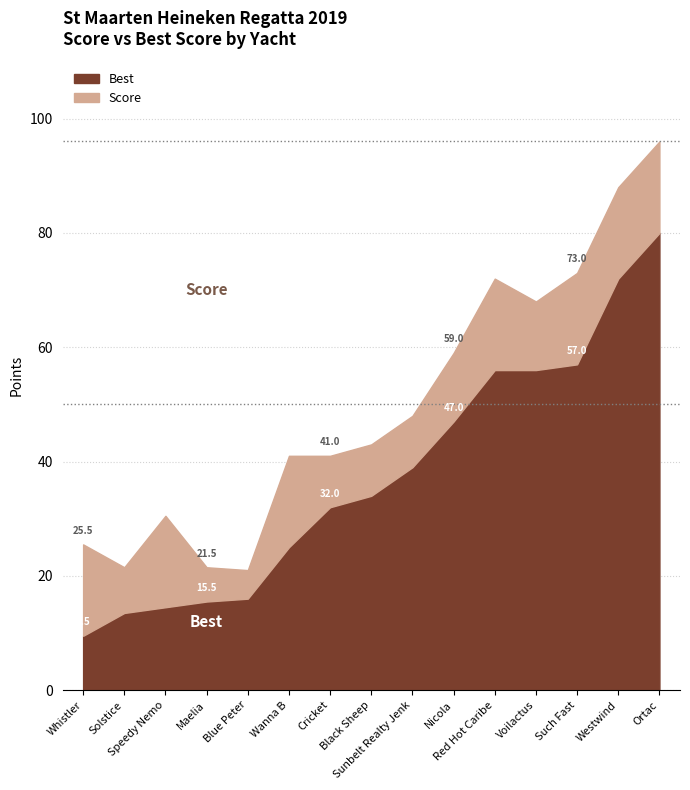

At which category is the sum across all series the highest?

Ortac